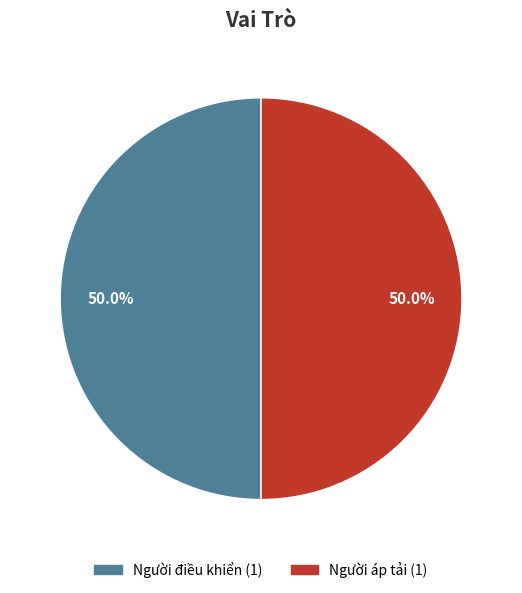

What is the ratio of the value at Người điều khiển to the value at Người áp tải?

1.0